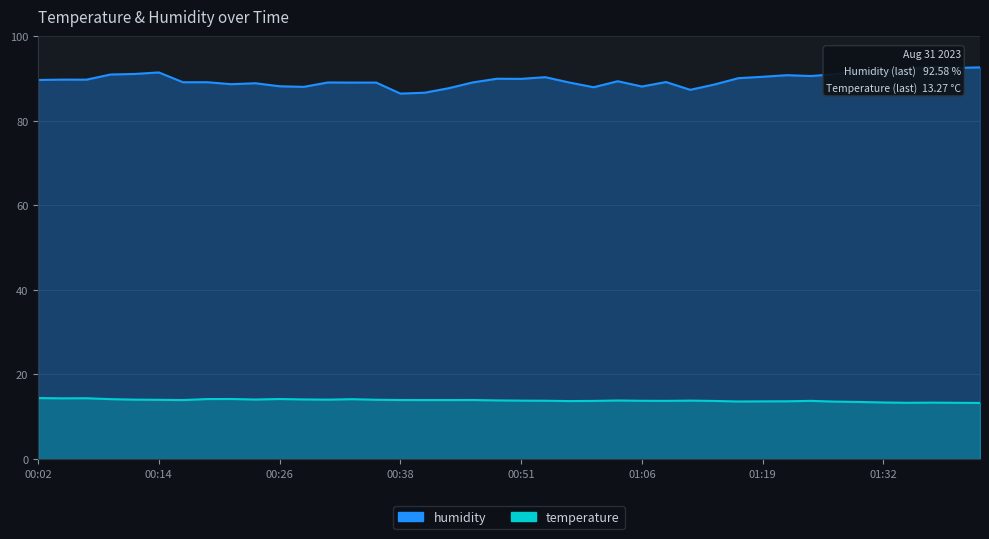

True or false: temperature has more than 2 interior local peaks.

True